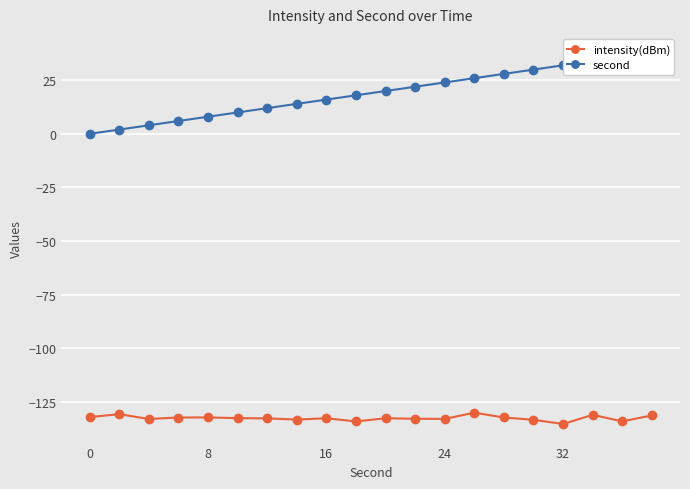

The intensity(dBm) series shows -186.1 at 8. True or false?

False